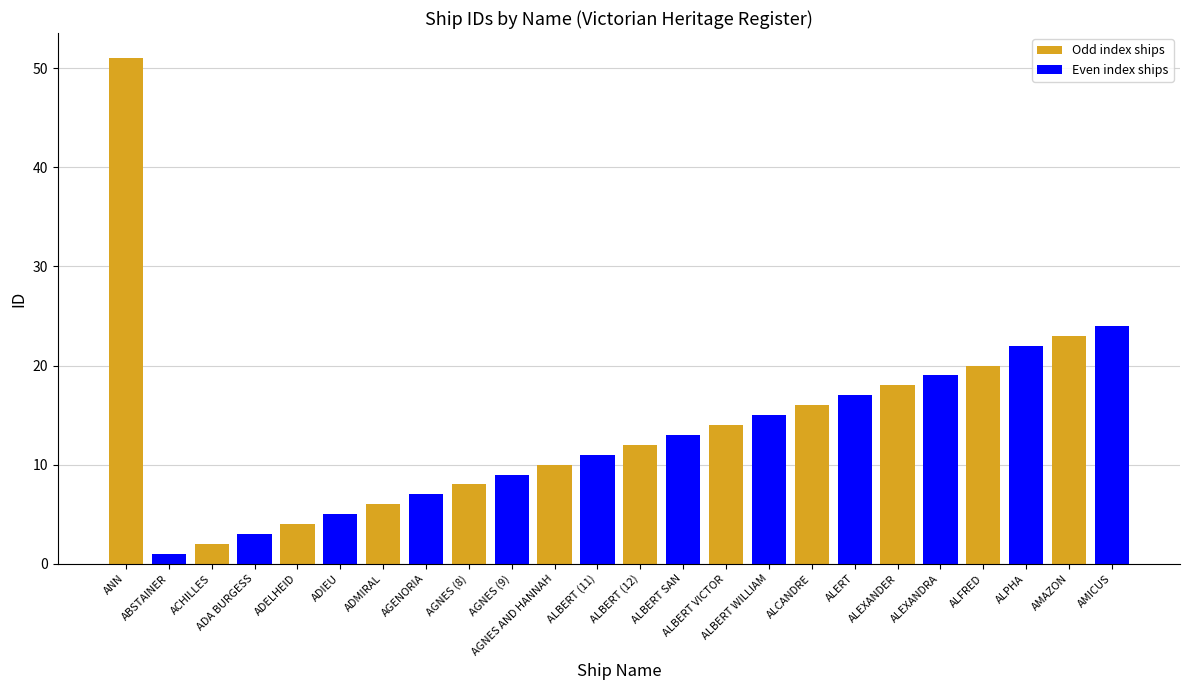

Is it true that the value at ACHILLES is 2?

True